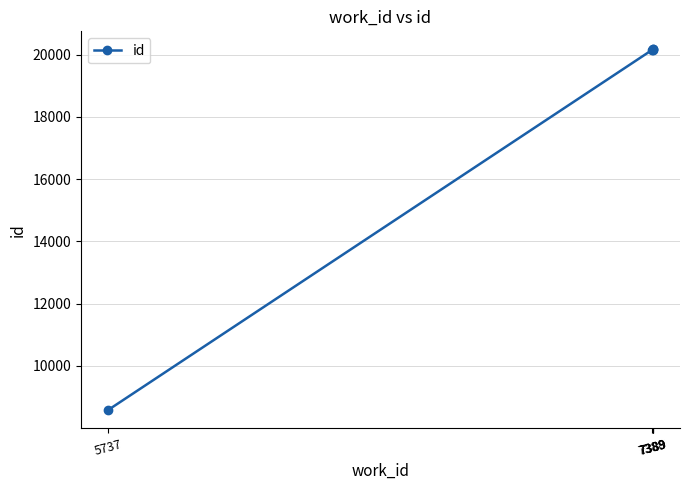

The chart shows a value of 20172 at 7389. True or false?

True